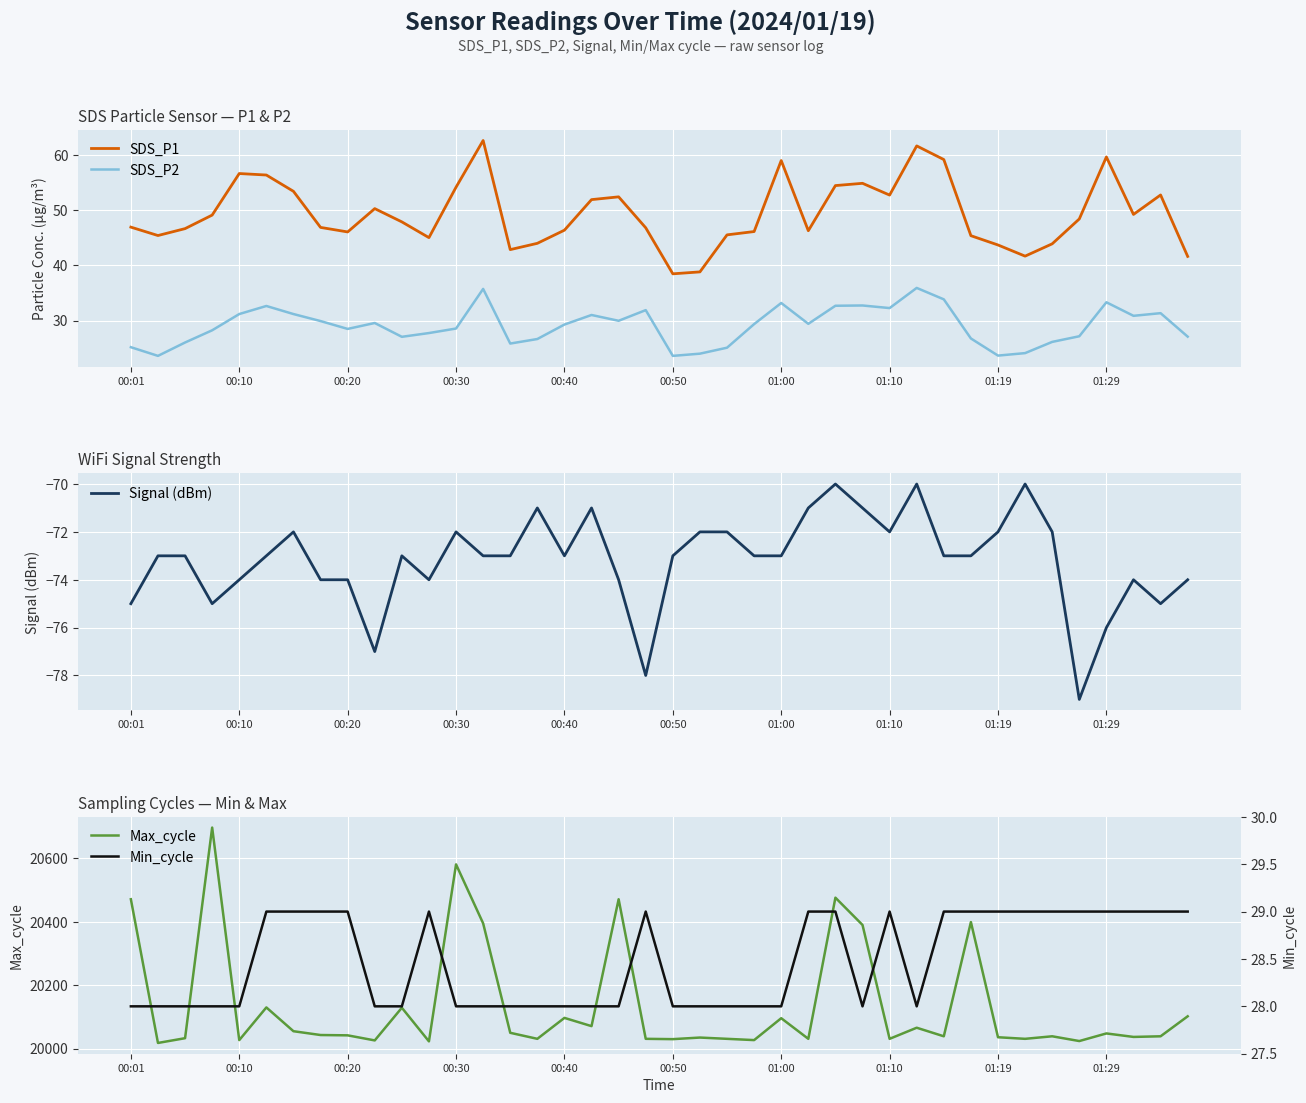

At which category does Min_cycle reach its first local peak?

11